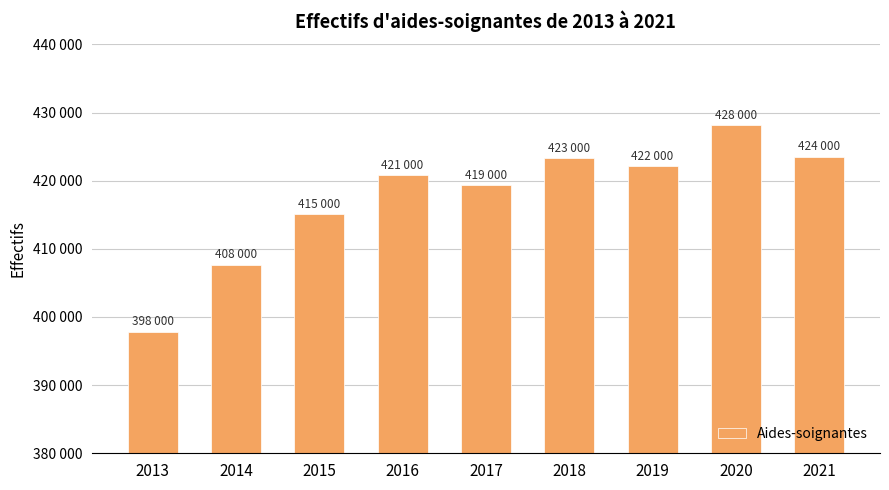

Does the chart contain any negative values?

No